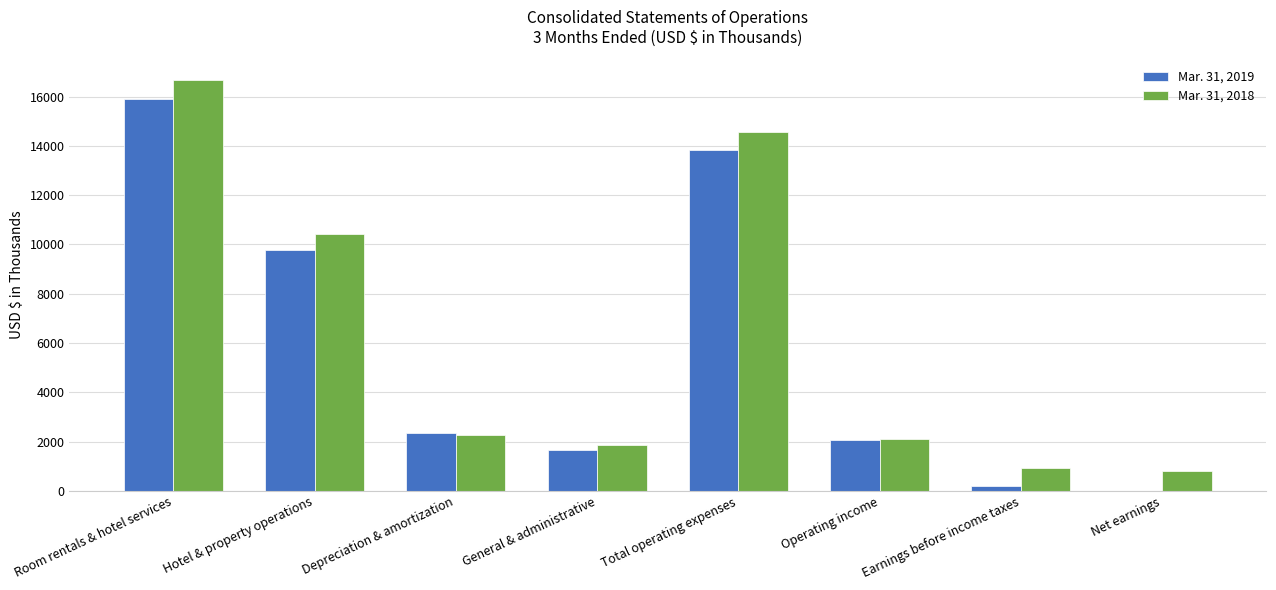

What is the maximum value shown in the chart?

16679